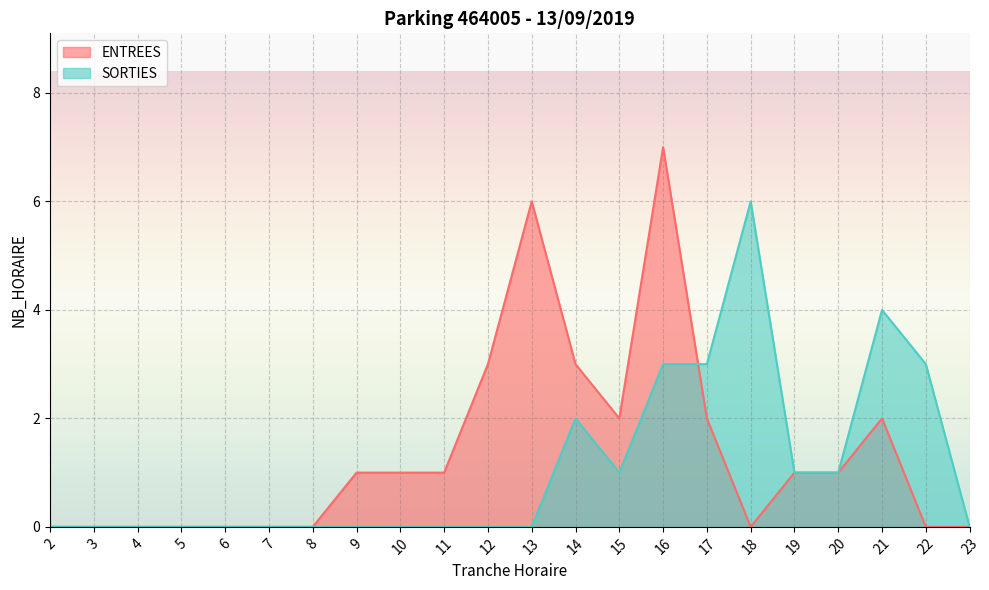

How many lines are shown in the chart?

2